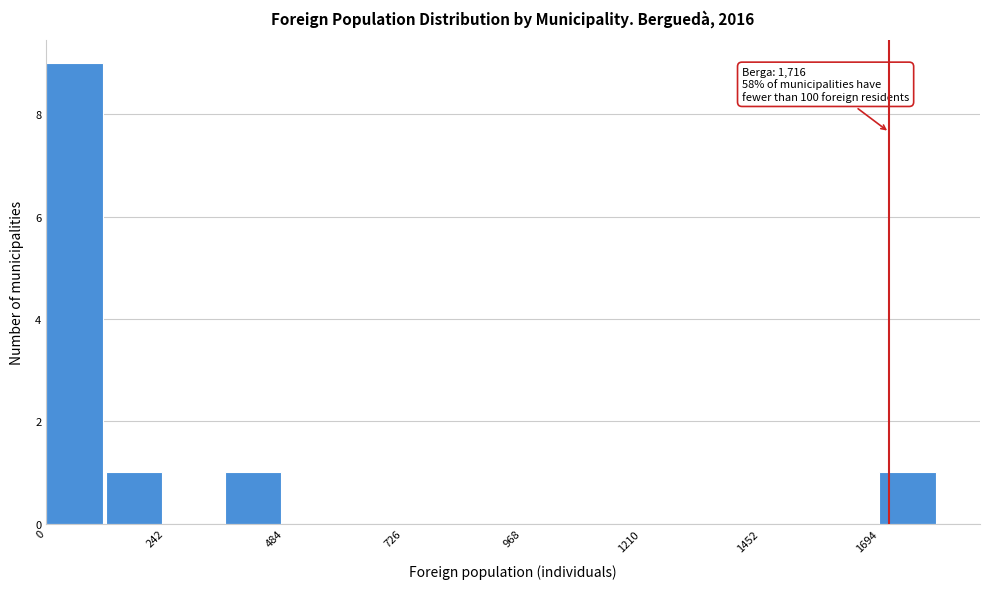

Read against the x-axis, roughly where is the centre of the tallest bar?

50